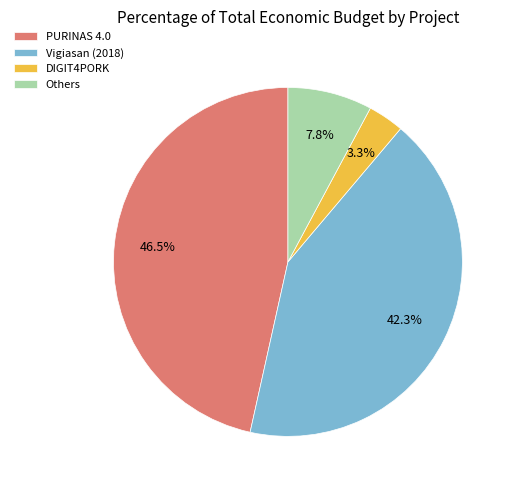

To the nearest percent, what portion does DIGIT4PORK represent?

3%